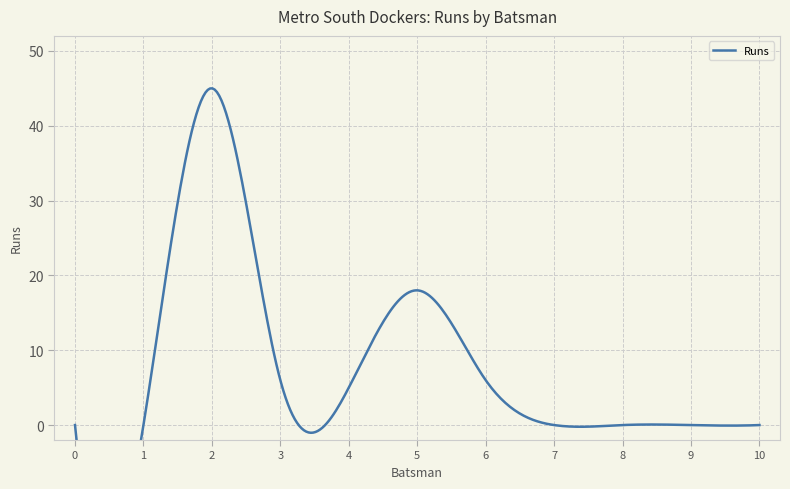

Reading left to right, what are all the values shown in this chart?

Aryan Banerjee=0	Venkatesan Thiyanesan=0	Veer Kartikavlani=45	Mohit Gandhi=6	Pranav Dhanuka=5	Sidhant Srikanth=18	Aman Shajee=6	Shaarav Srikumar=0	Saksham Verma=0	Pranav Venkataraman R=0	Siddhant Shankar=0